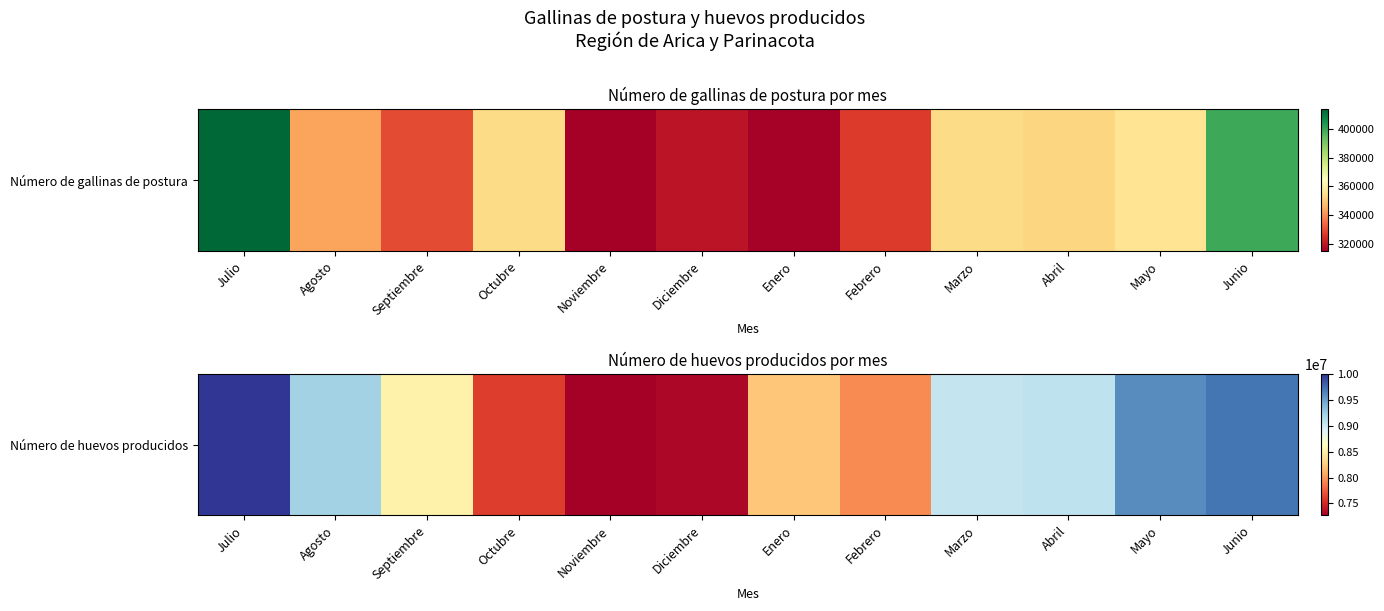

List the labels in order of value, smallest first.

Noviembre, Diciembre, Octubre, Febrero, Enero, Septiembre, Marzo, Abril, Agosto, Mayo, Junio, Julio